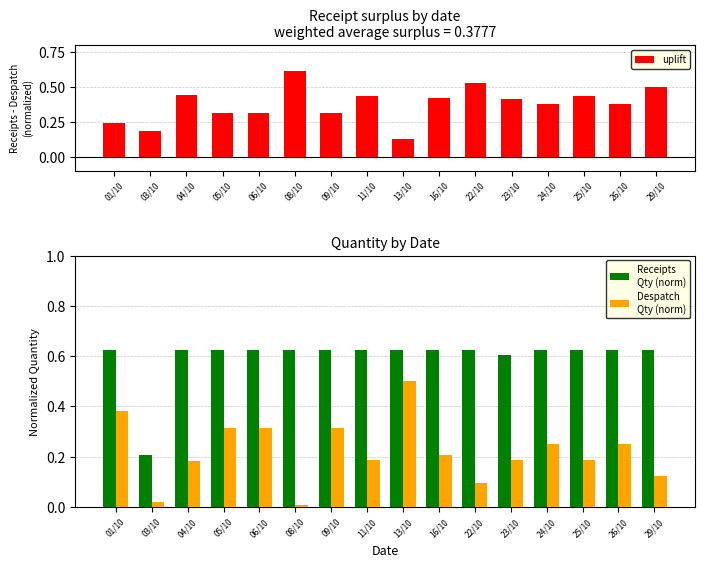

Which category has the lowest value in the uplift series?

13/10